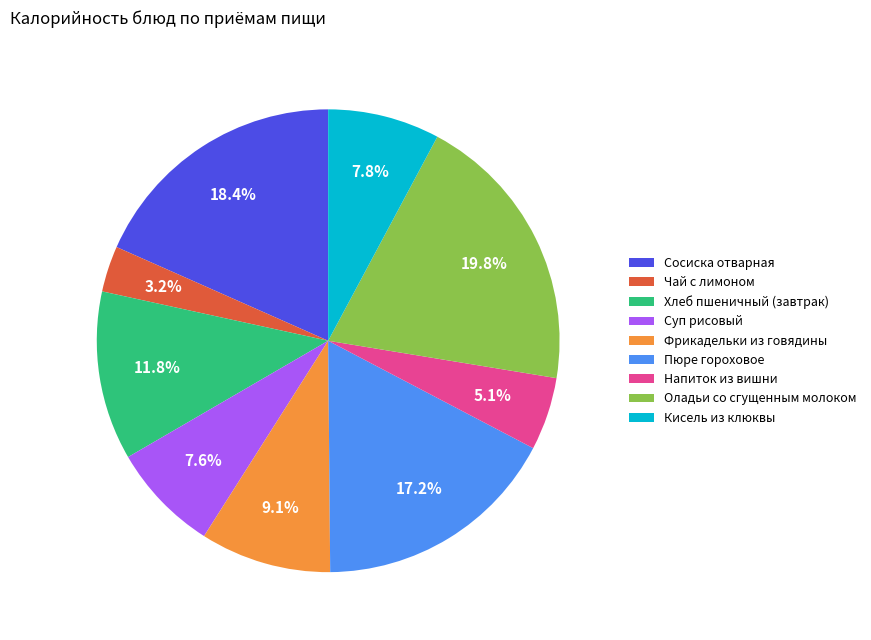

Does Фрикадельки из говядины represent more than half of the total?

No